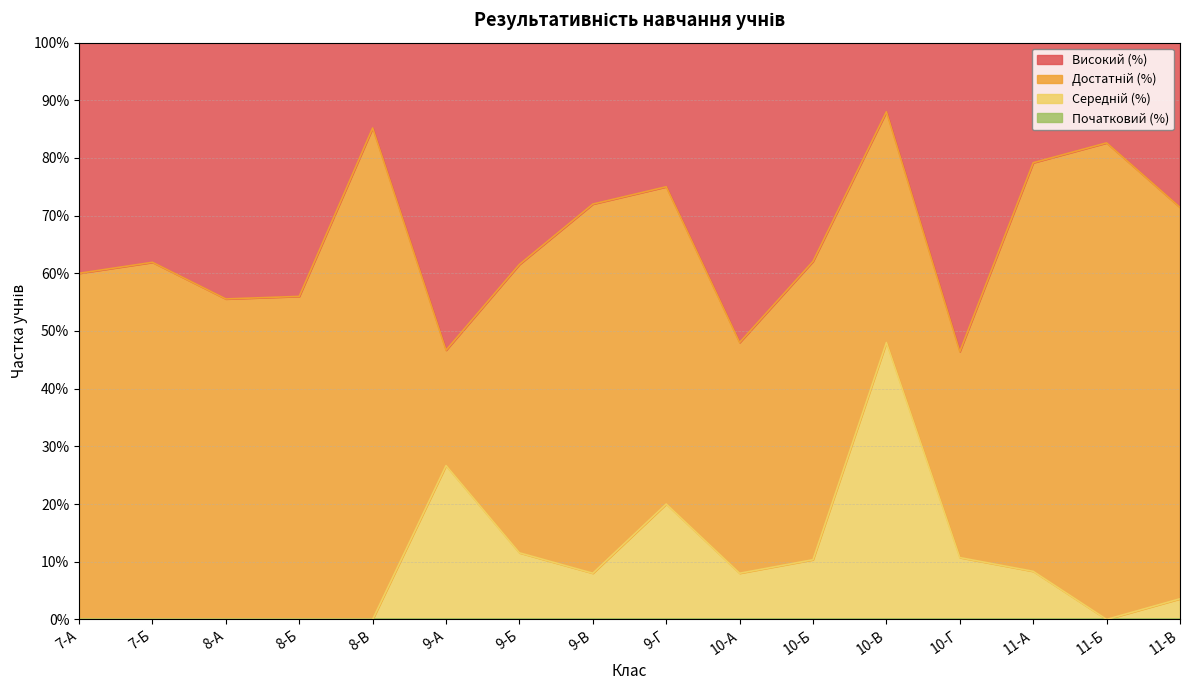

How many positive values does the Середній (%) series have?

10